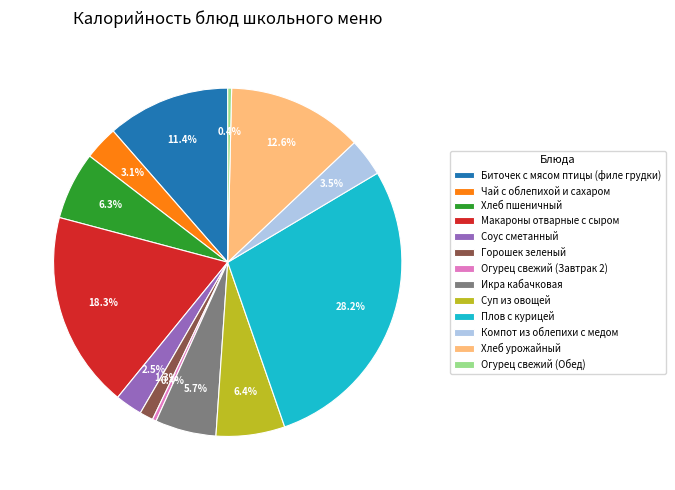

Which slice is the largest?

Плов с курицей